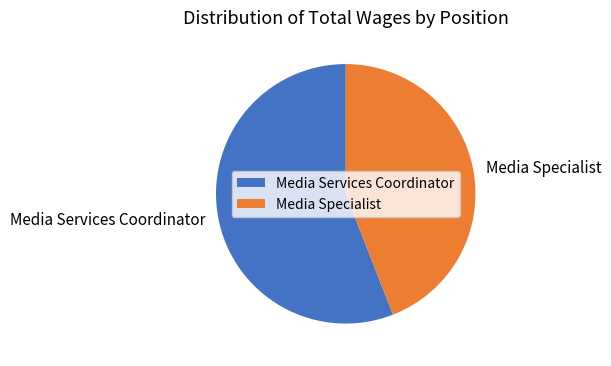

Between Media Specialist and Media Services Coordinator, which is larger?

Media Services Coordinator